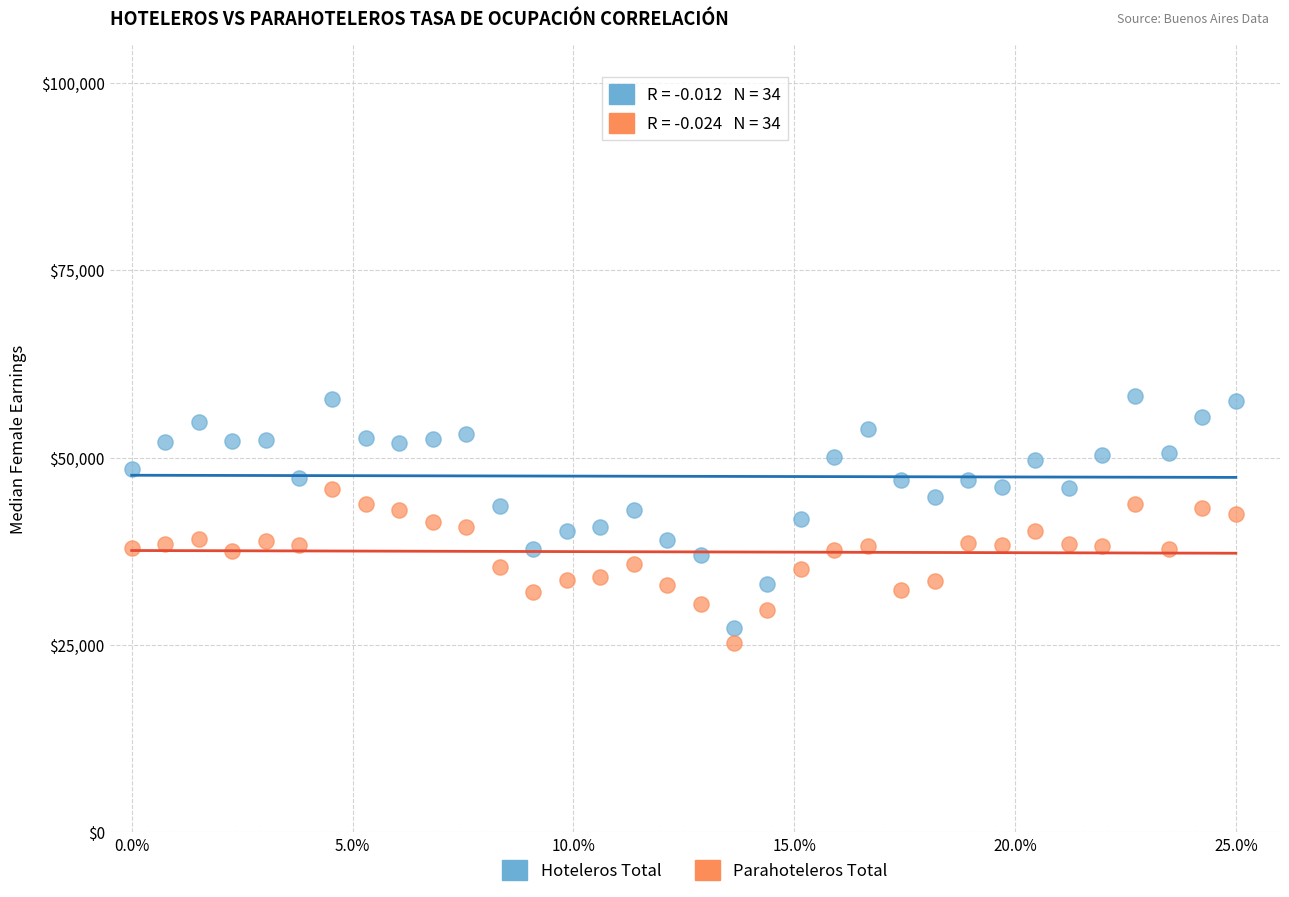

Which series reaches the minimum Y coordinate?

Parahoteleros Total